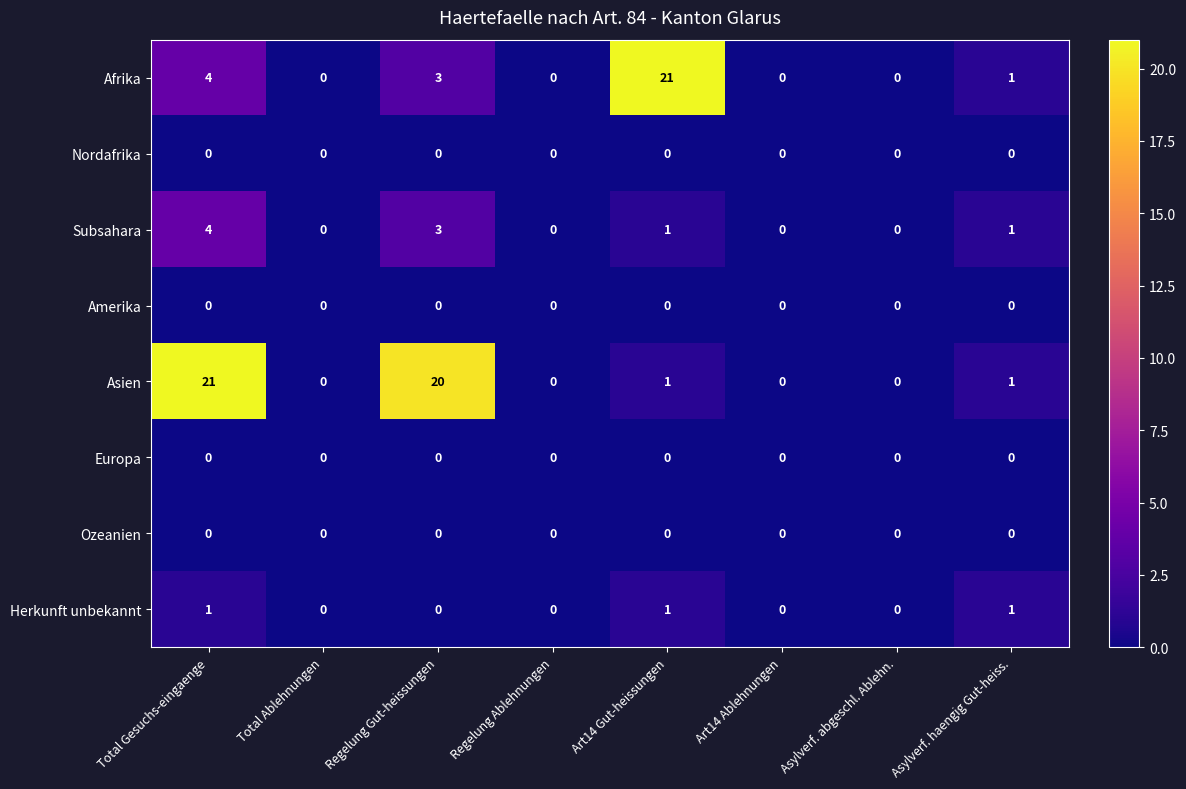

The Europa series shows 0 at Total Ablehnungen. True or false?

True